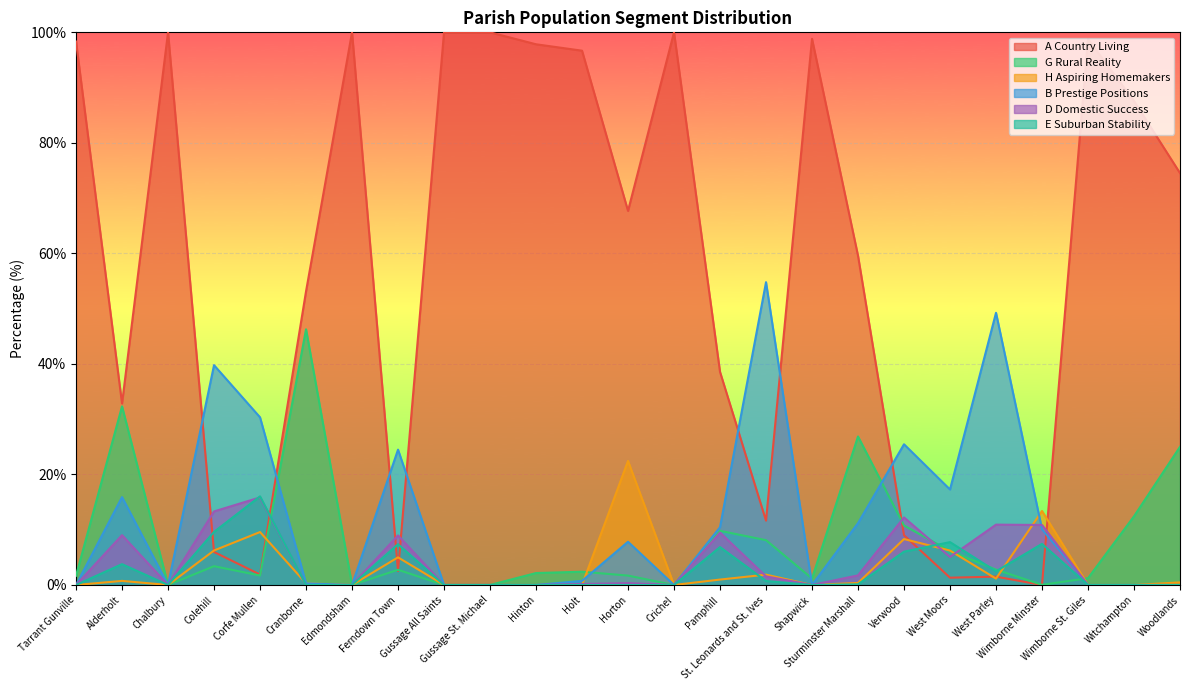

How many lines are shown in the chart?

6